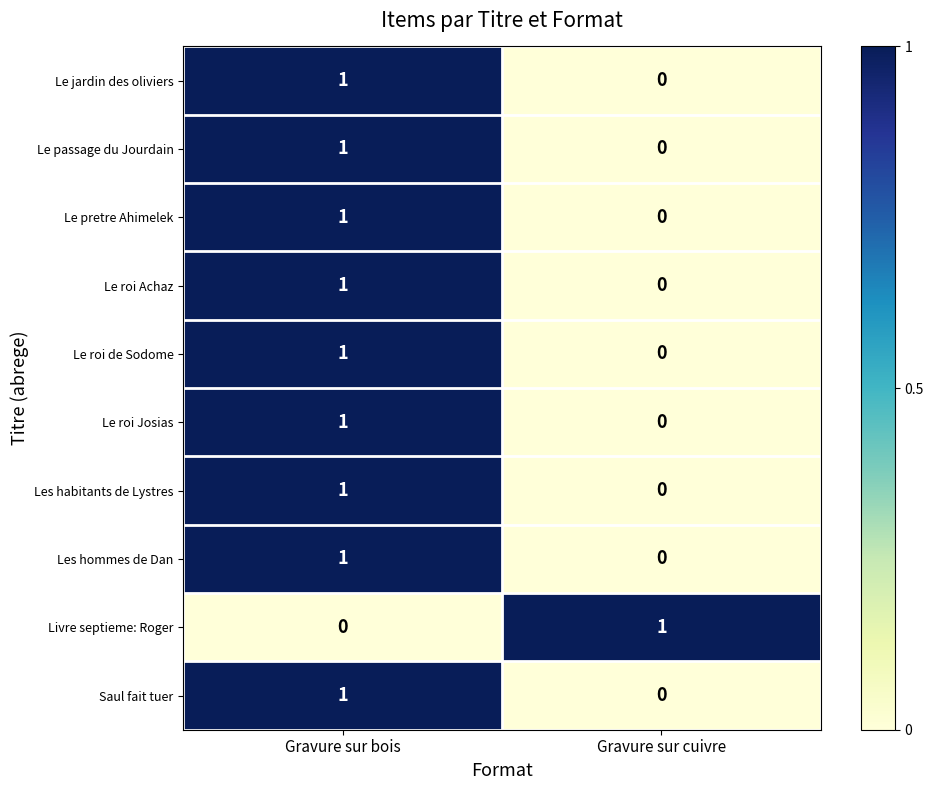

At which label is Le roi Josias closest to 0?

Gravure sur cuivre